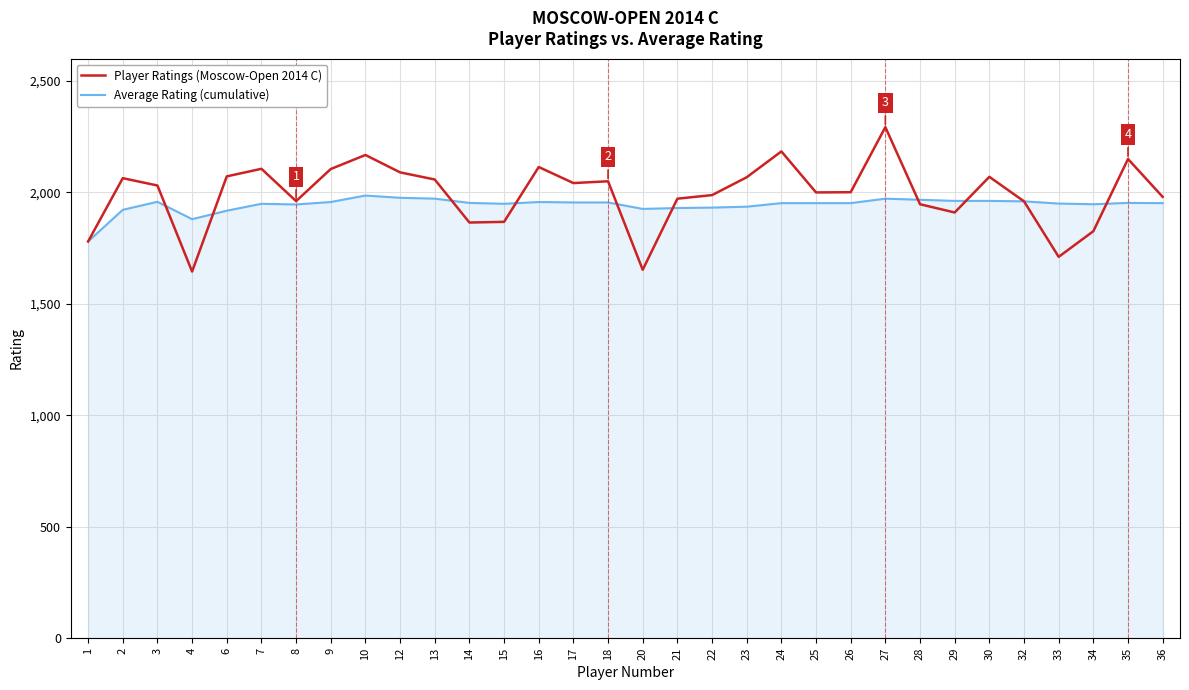

What is the spread (max minus min) of values at 12?

114